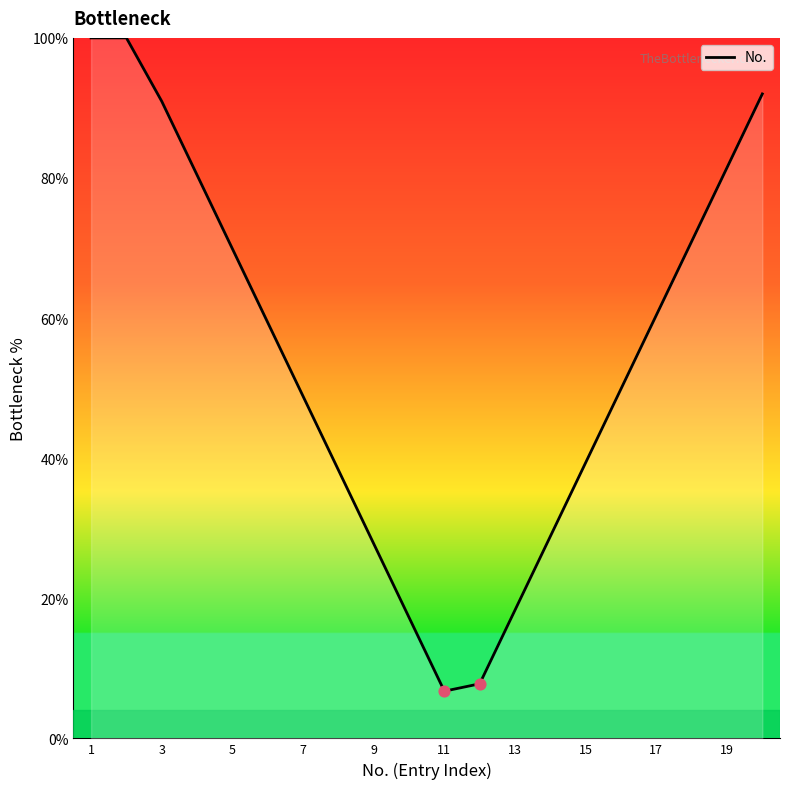

What is the difference between the maximum and minimum values?

93.3